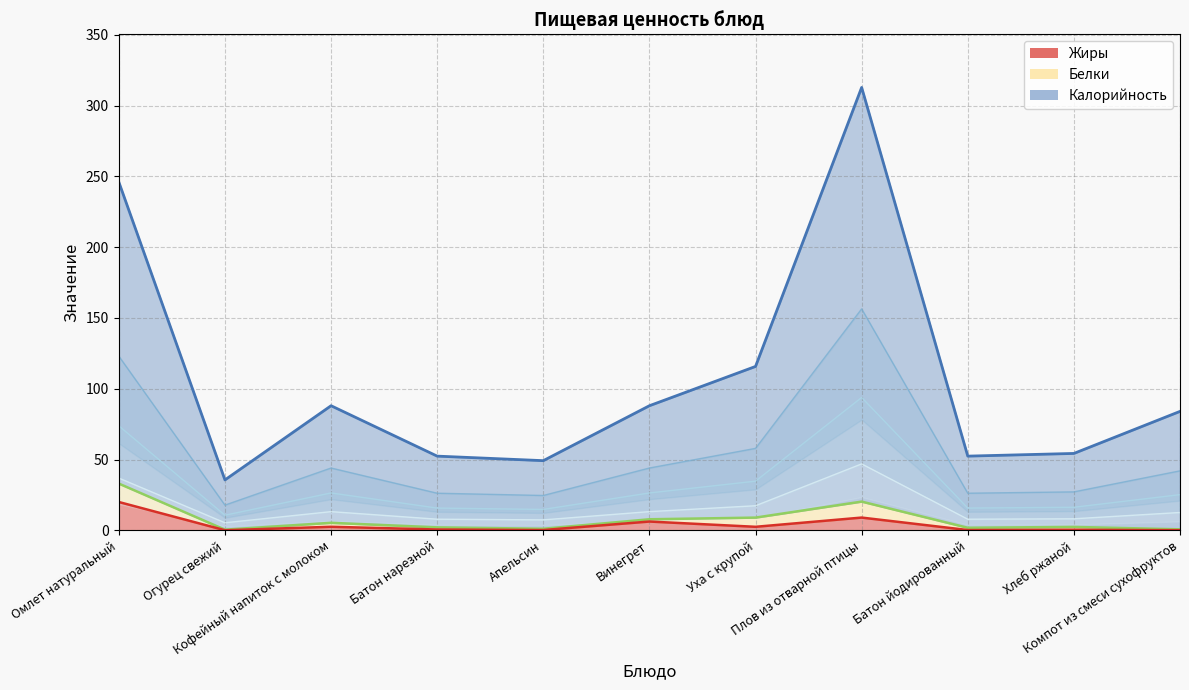

True or false: Жиры has a value of 6.8 at Омлет натуральный.

False